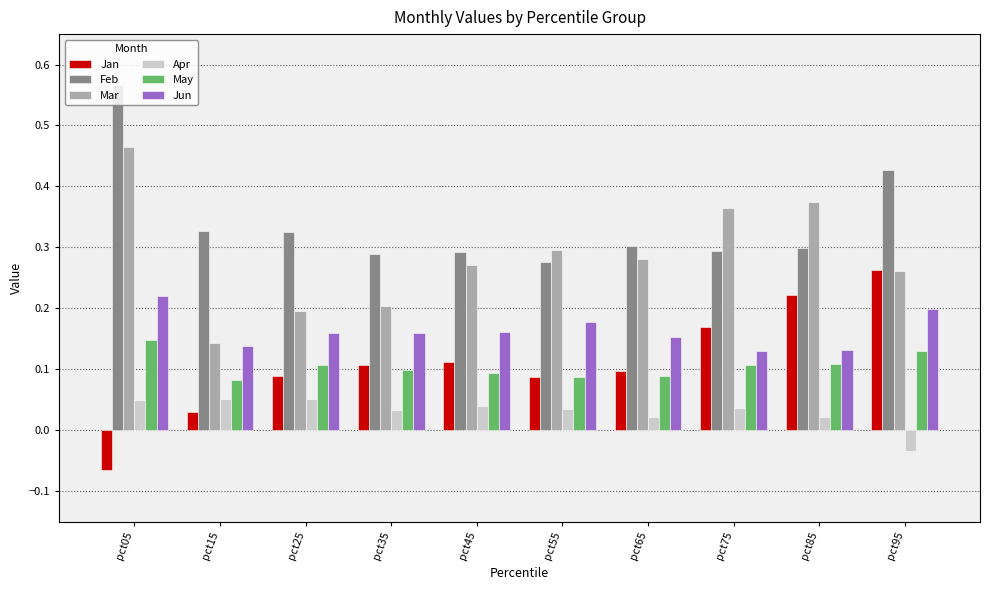

At which label does Mar reach its minimum?

pct15